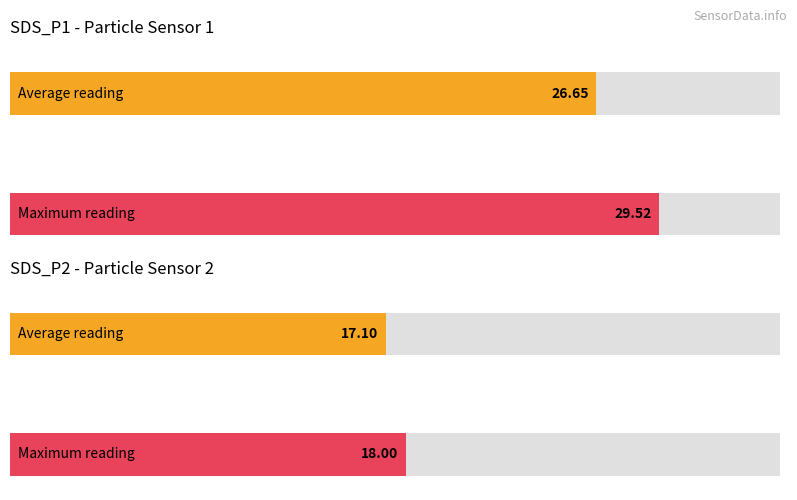

What is the average value of the SDS_P1 series?

26.7